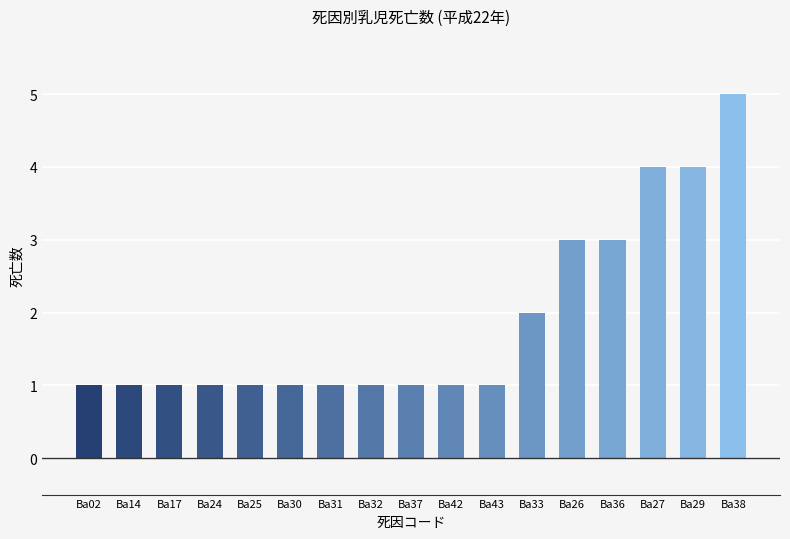

Reading left to right, transcribe all the data shown in this chart.

1	1	1	1	1	1	1	1	1	1	1	2	3	3	4	4	5